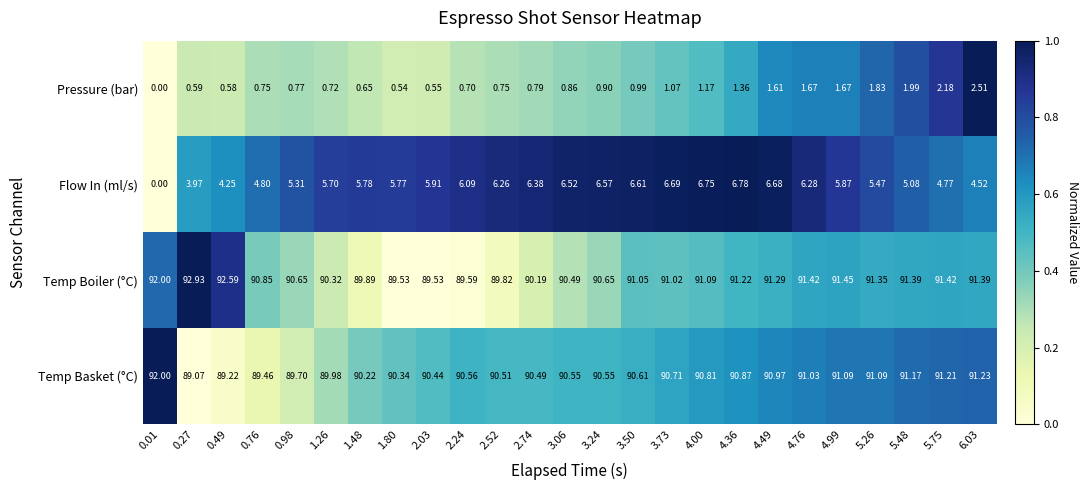

Which series has the widest spread of values?

Flow In (ml/s)